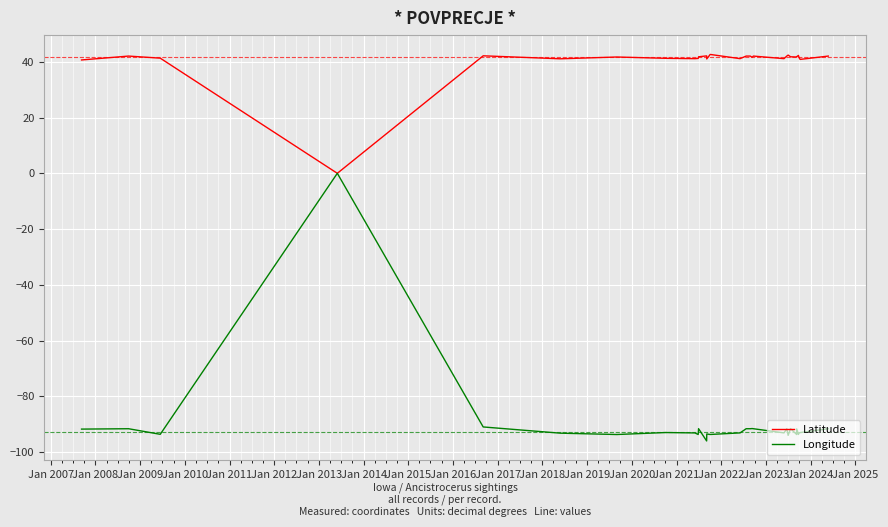

What is the label of the 9th point from the left?

Jan 2014